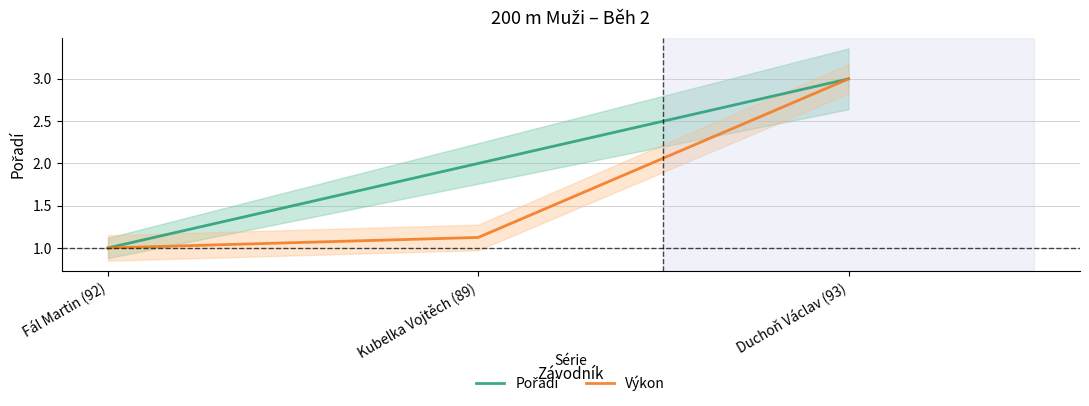

True or false: Pořadí has a value of 2.6 at Kubelka Vojtěch (89).

False